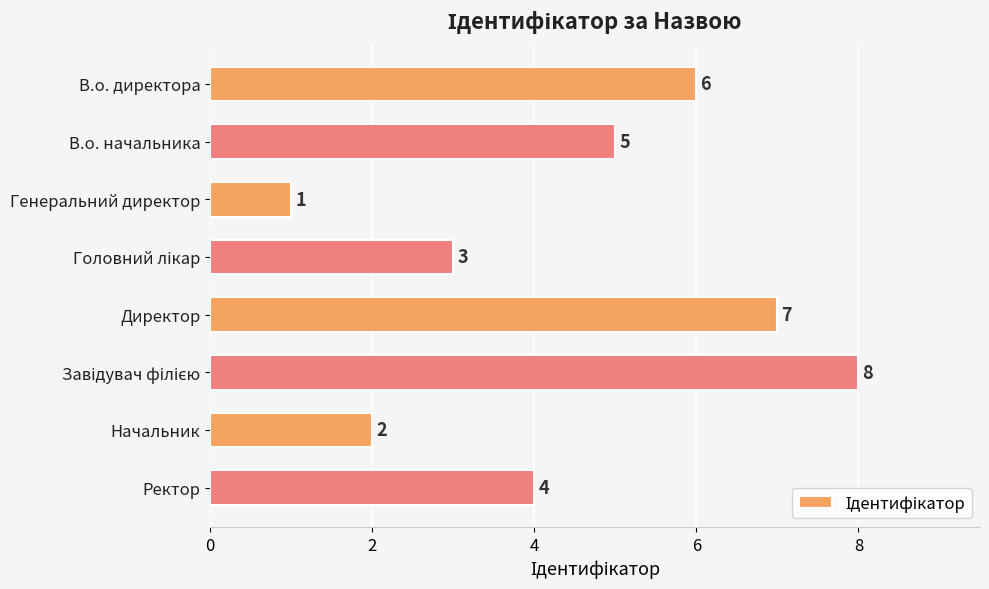

What is the value of the 5th bar from the top?

7